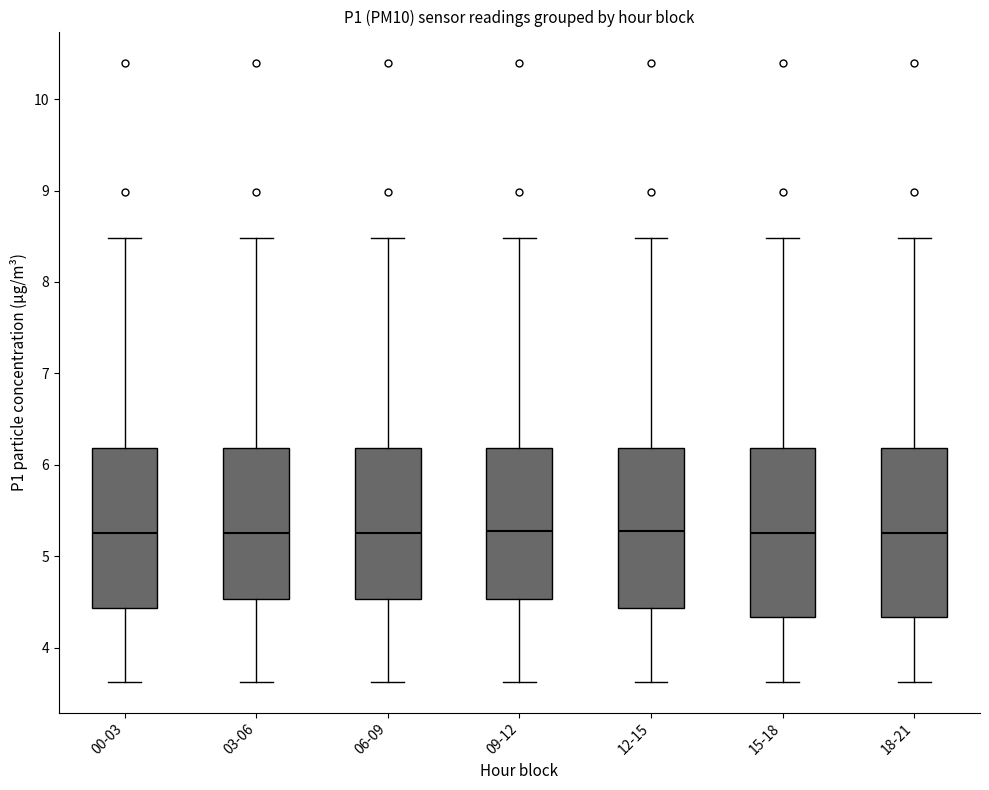

Where is the lower edge of the box for 18-21 on the y-axis? The values are not printed on the chart, so give them approximately, as read against the axis.

4.3